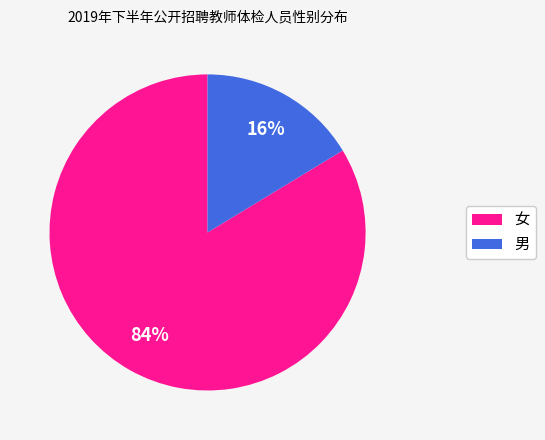

What is the smallest slice in the pie chart?

男